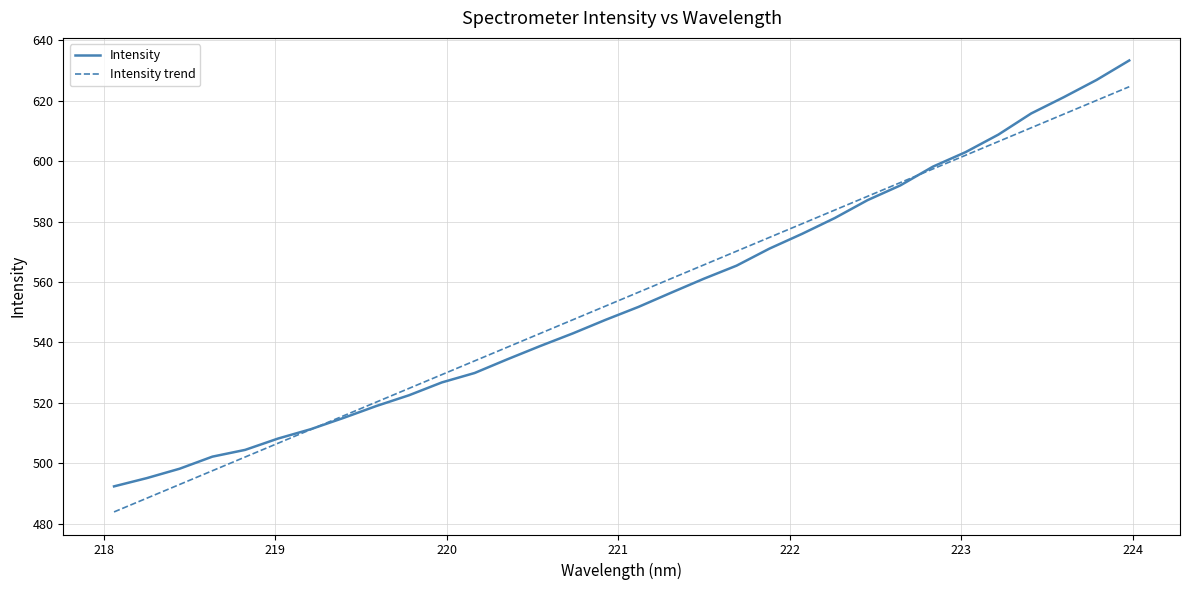

Reading left to right, what are all the values shown in this chart?

Intensity: 492.4	495.1	498.2	502.2	504.5	508.2	511.3	515.0	519.0	522.5	526.8	529.9	534.4	538.8	543.0	547.5	551.8	556.5	561.1	565.4	571.1	576.0	581.2	587.1	592.0	598.2	603.0	608.8	615.8	621.2	626.9	633.3
Intensity trend: 483.9	488.5	493.0	497.6	502.1	506.6	511.2	515.7	520.3	524.8	529.4	533.9	538.4	543.0	547.5	552.1	556.6	561.1	565.7	570.2	574.8	579.3	583.8	588.4	592.9	597.4	602.0	606.5	611.1	615.6	620.1	624.7